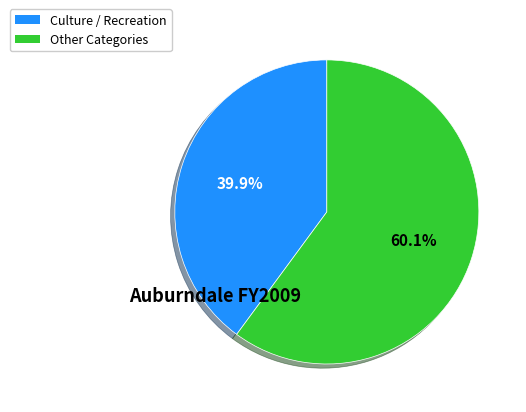

How many slices are in this pie chart?

2